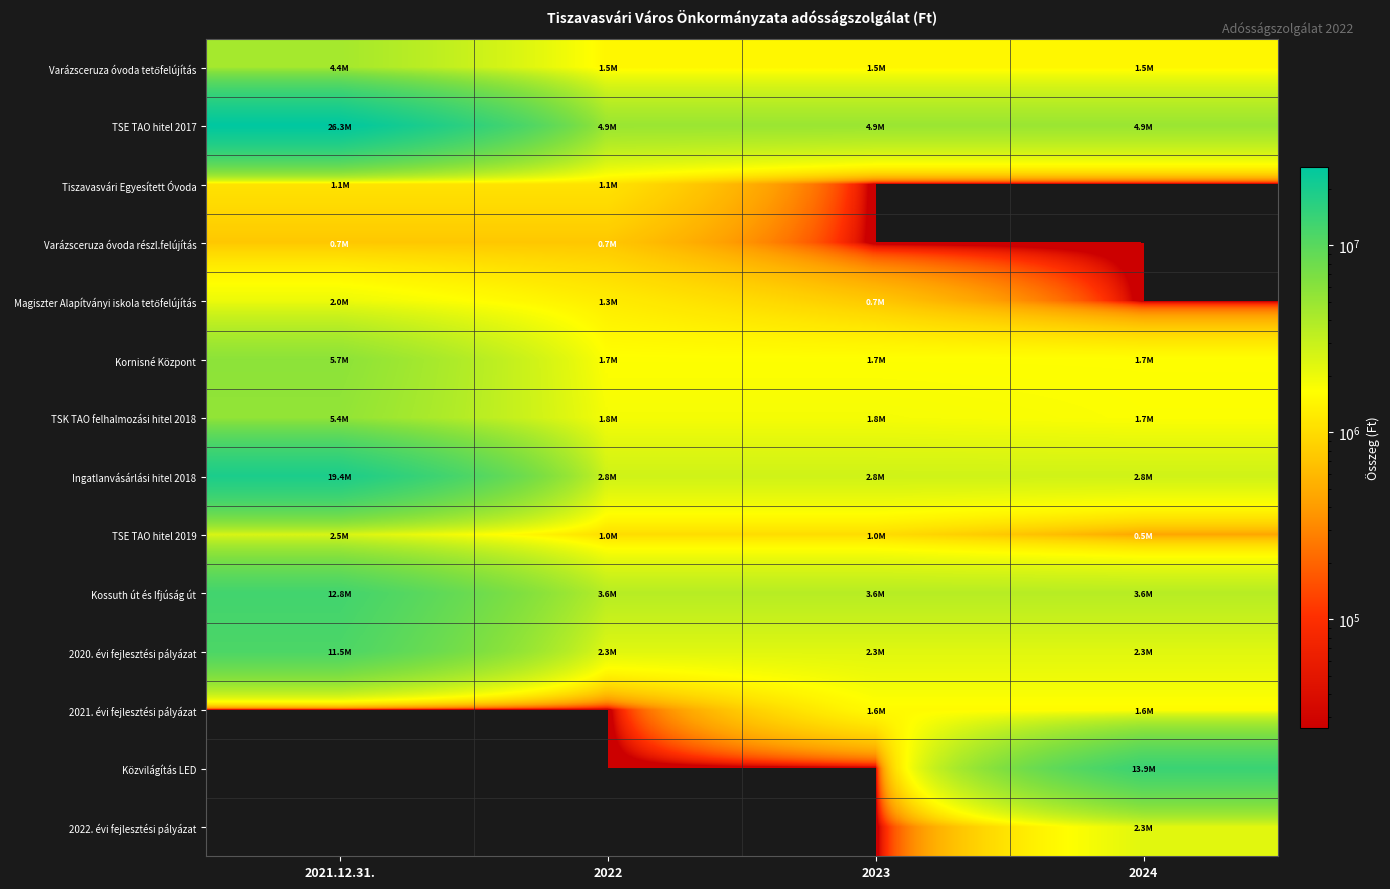

What is the difference between the highest and lowest values at 2023?

4940000